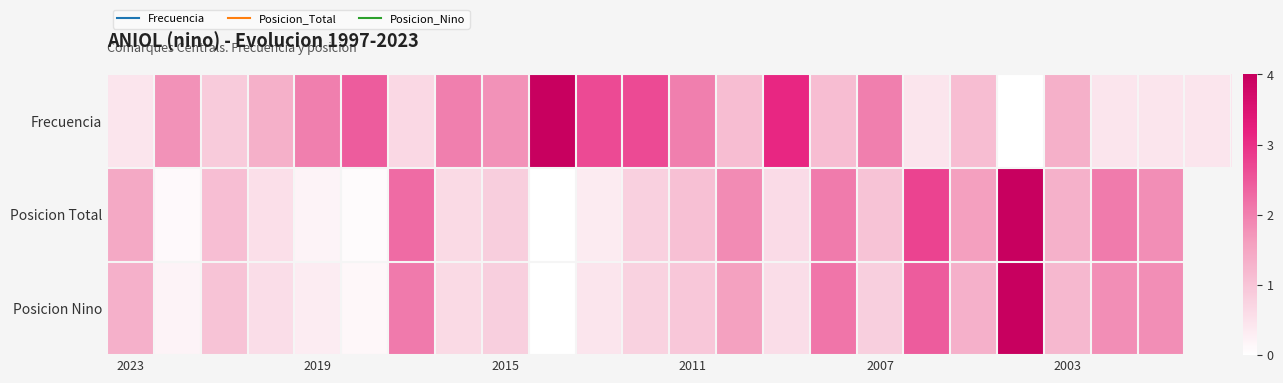

How many values in Posicion Total are above zero?

22